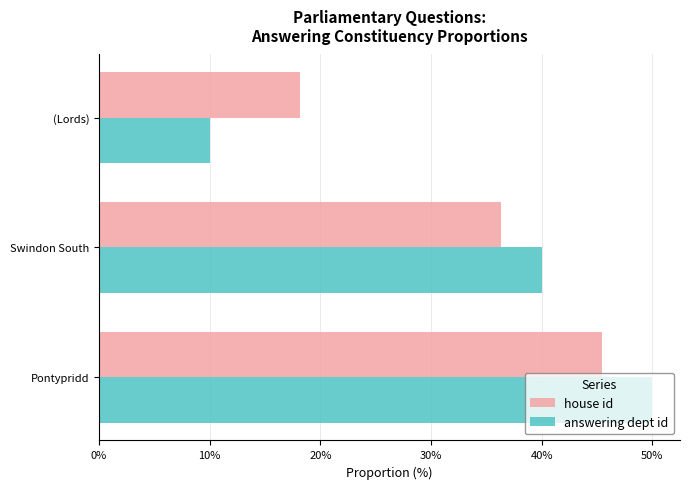

What is the total value across all series at Pontypridd?

95.5